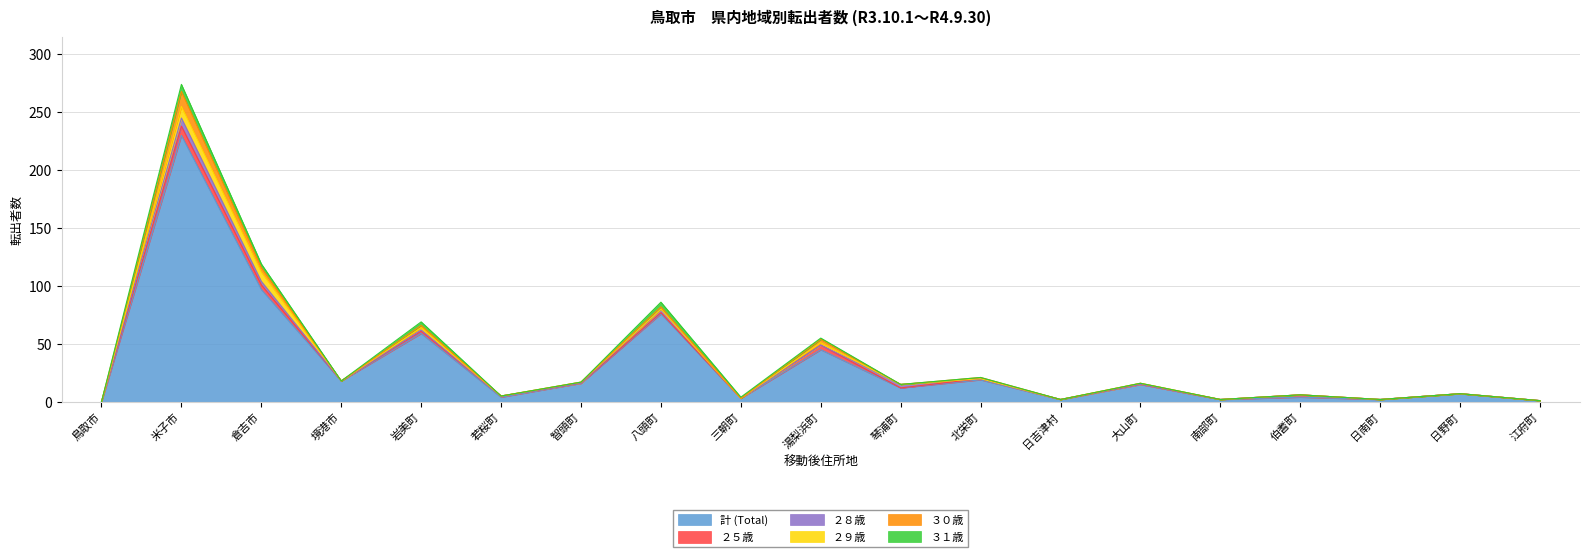

What is the label of the 18th point from the right?

米子市